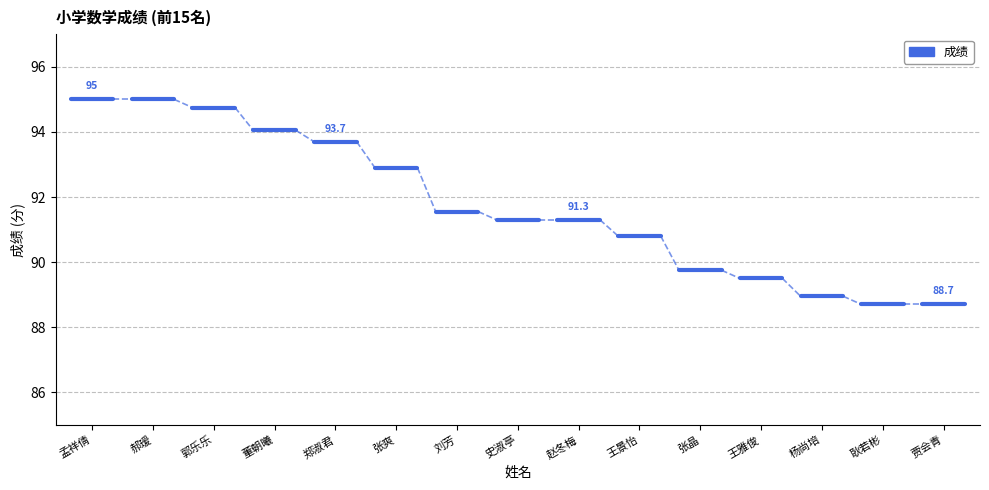

Reading left to right, list all the values displayed in this chart.

孟祥倩=95.0	郝瑷=95.0	郭乐乐=94.8	董朝曦=94.0	郑淑君=93.7	张爽=92.9	刘芳=91.5	史淑亭=91.3	赵冬梅=91.3	王景怡=90.8	张晶=89.8	王雅俊=89.5	杨尚培=89.0	耿若彬=88.7	贾会青=88.7